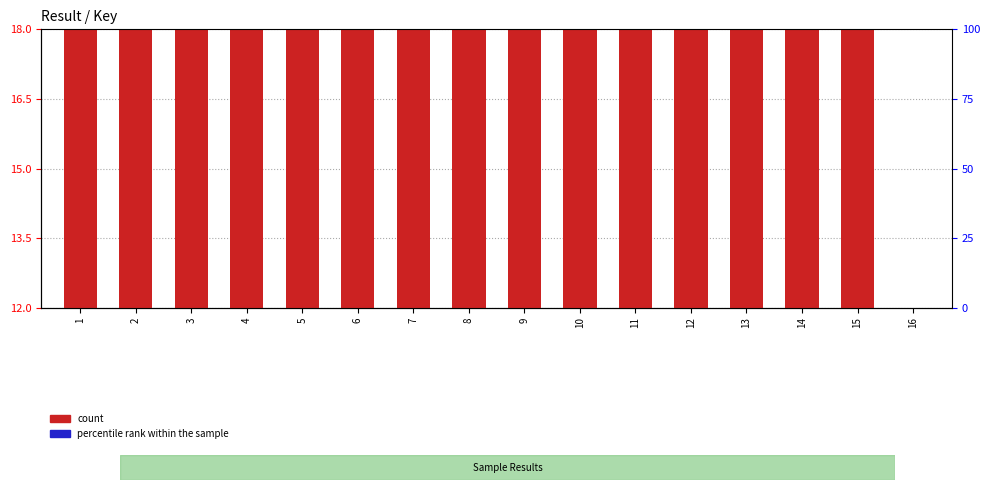

How many groups of bars are there?

16